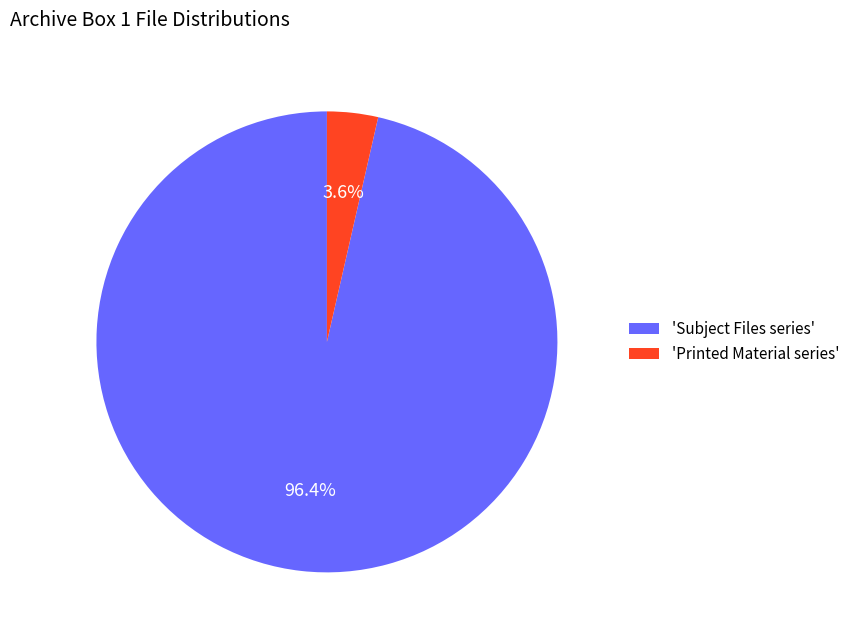

Does any single category account for the majority?

Yes